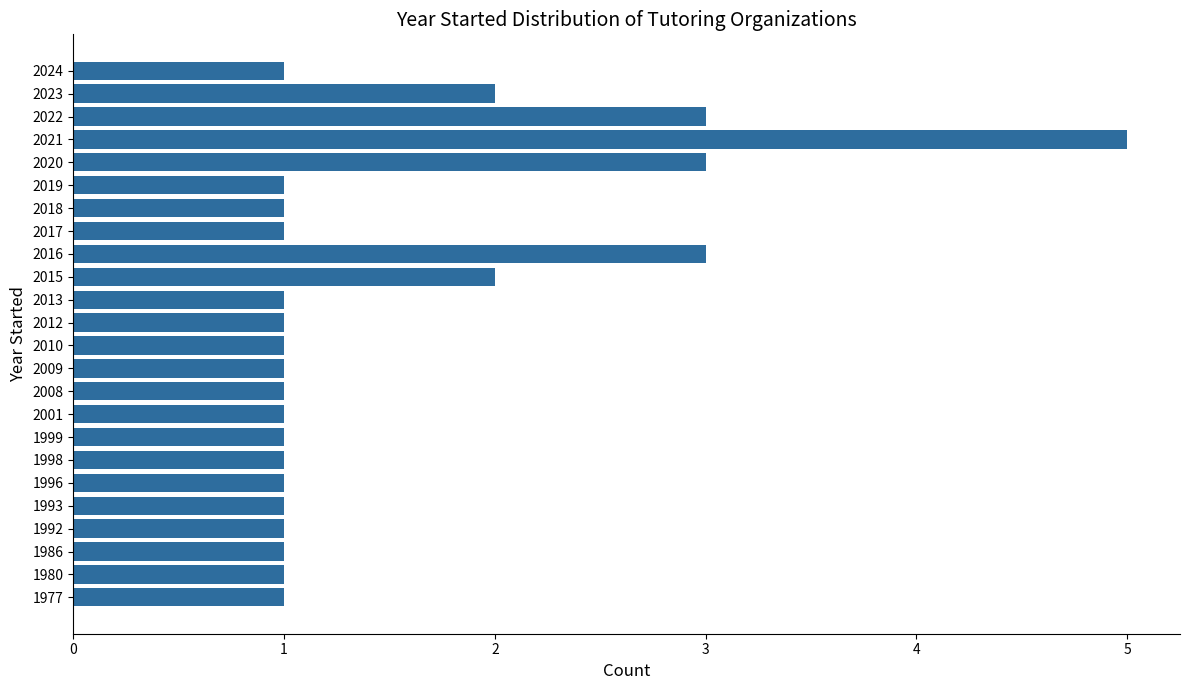

What is the difference between the maximum and minimum values?

4